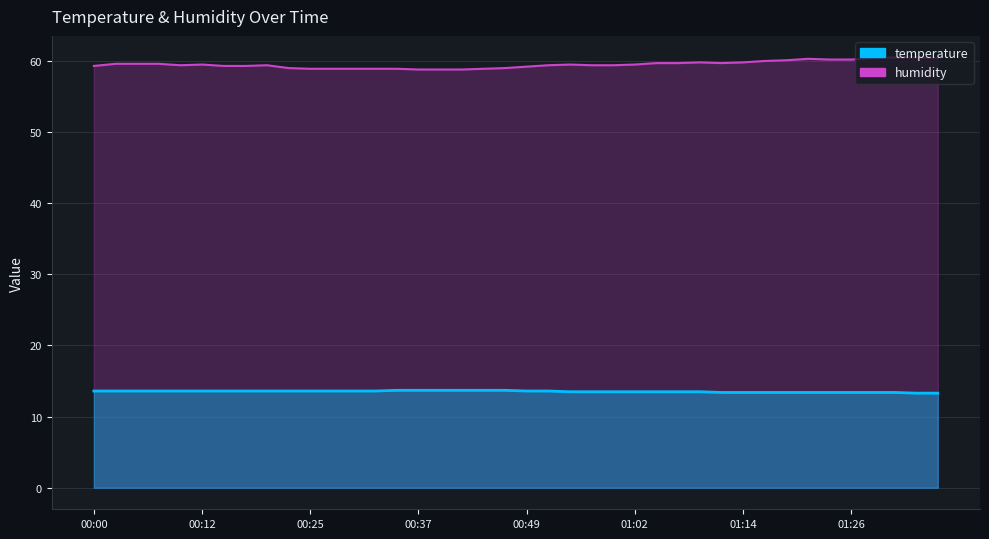

How many distinct data groups are displayed?

2